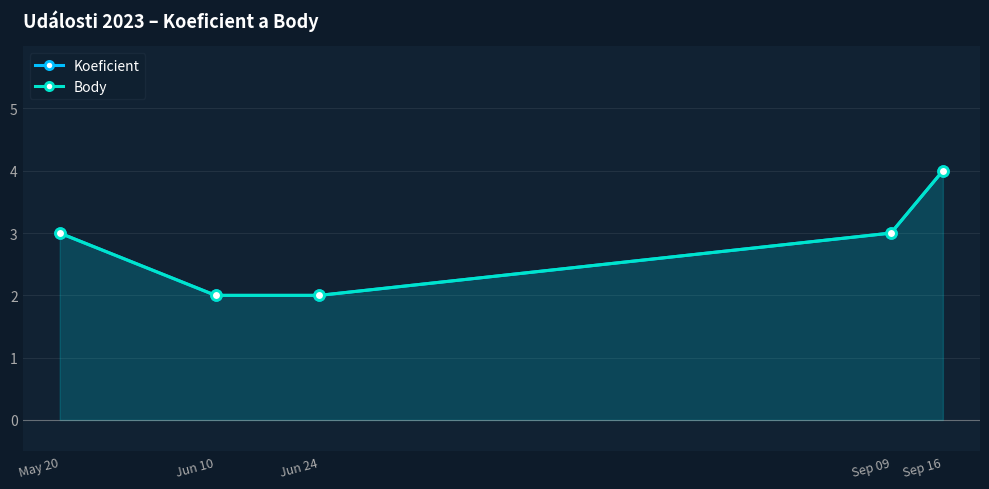

How many lines are shown in the chart?

2